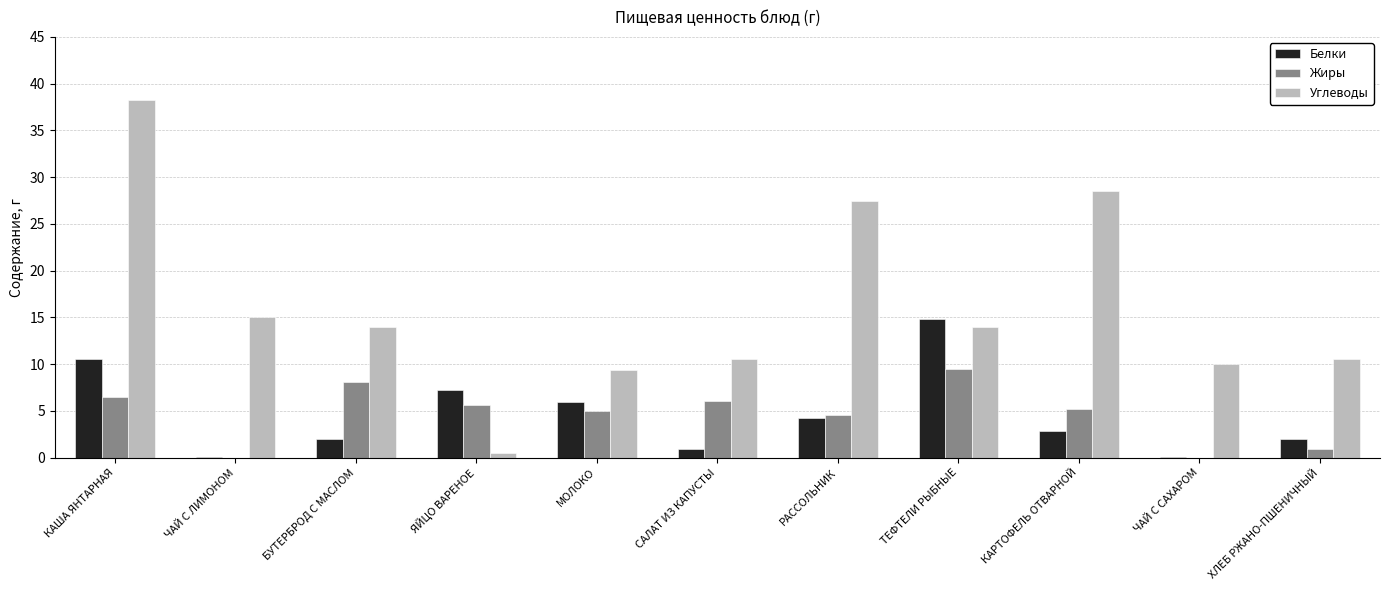

Which series changed the most between МОЛОКО and ЧАЙ С САХАРОМ?

Белки